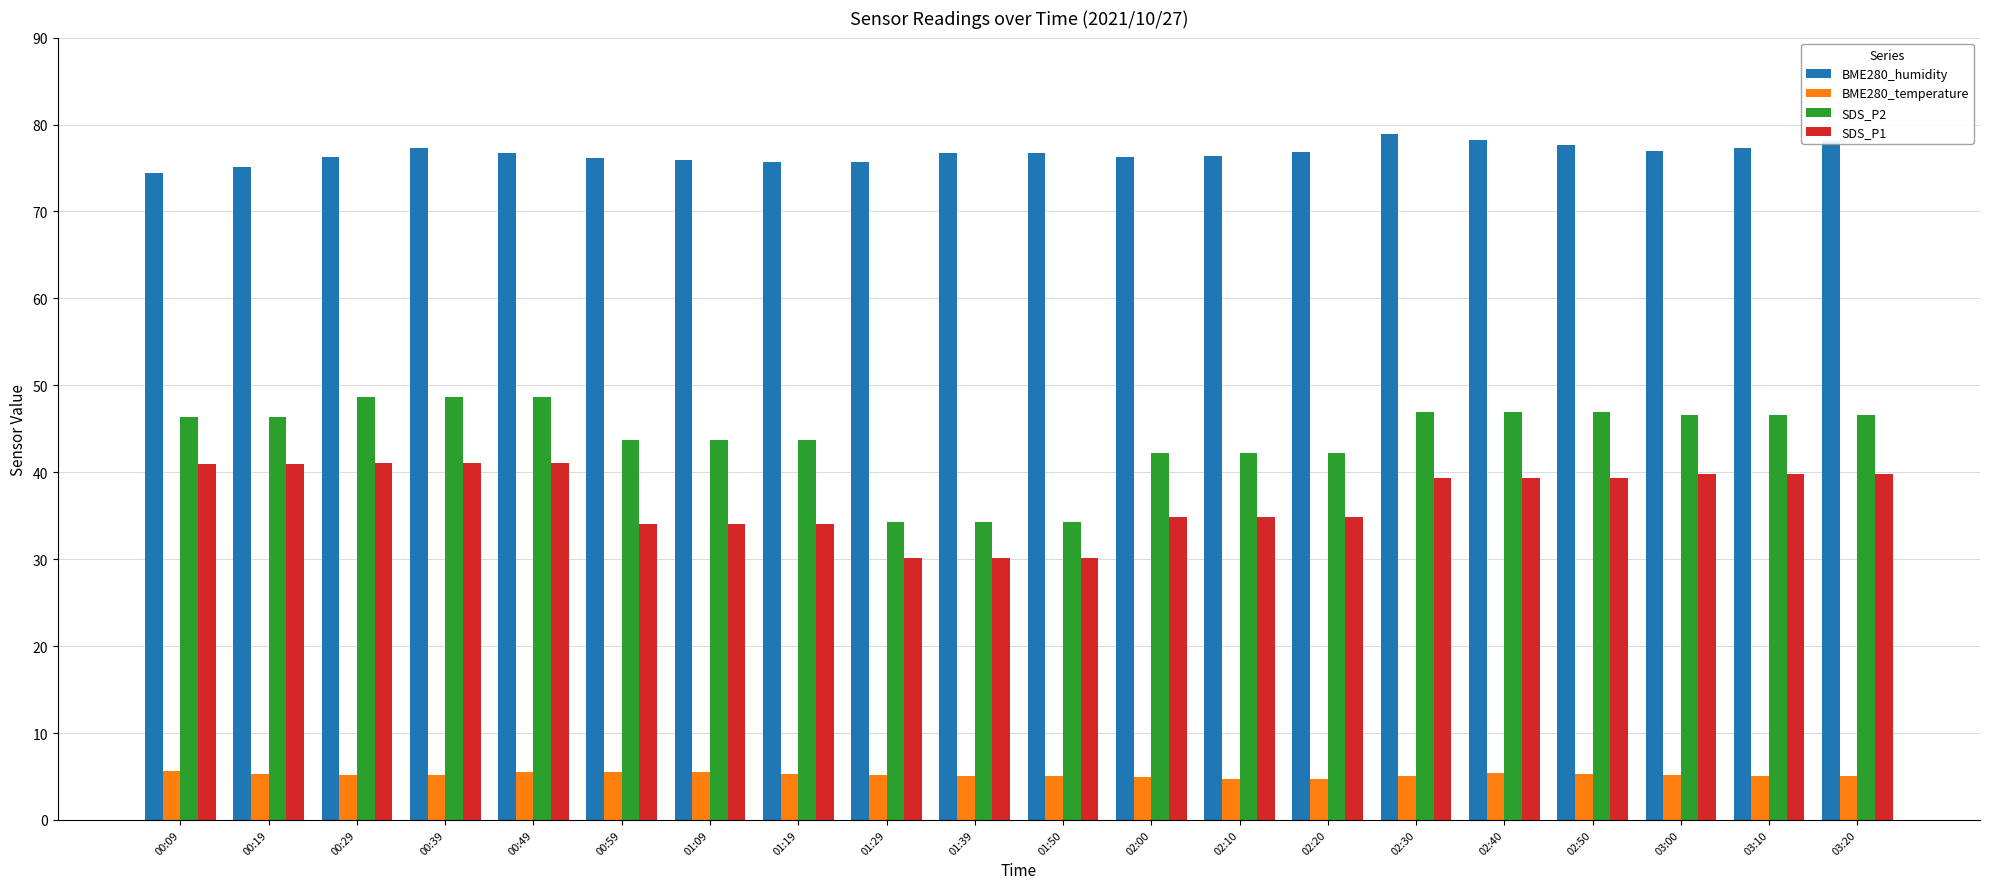

At how many categories does at least one series exceed 72?

20